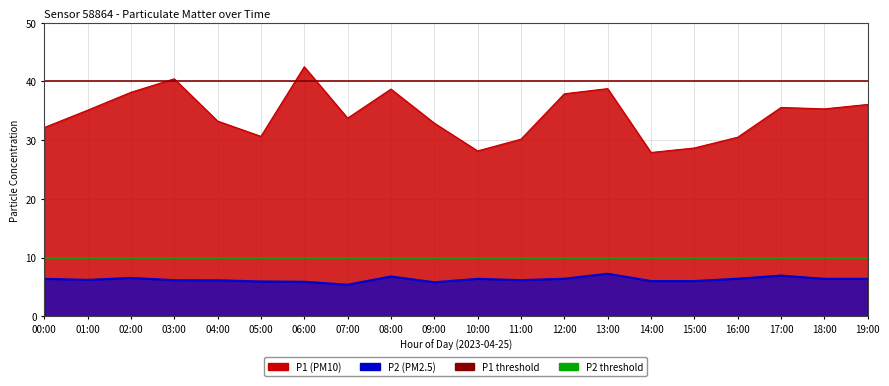

What value does the P1 series have at 16:00?

30.5